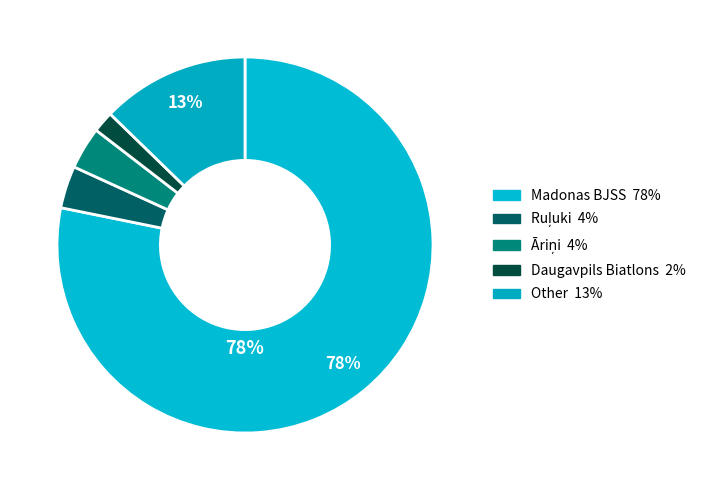

How many segments does this pie chart have?

5